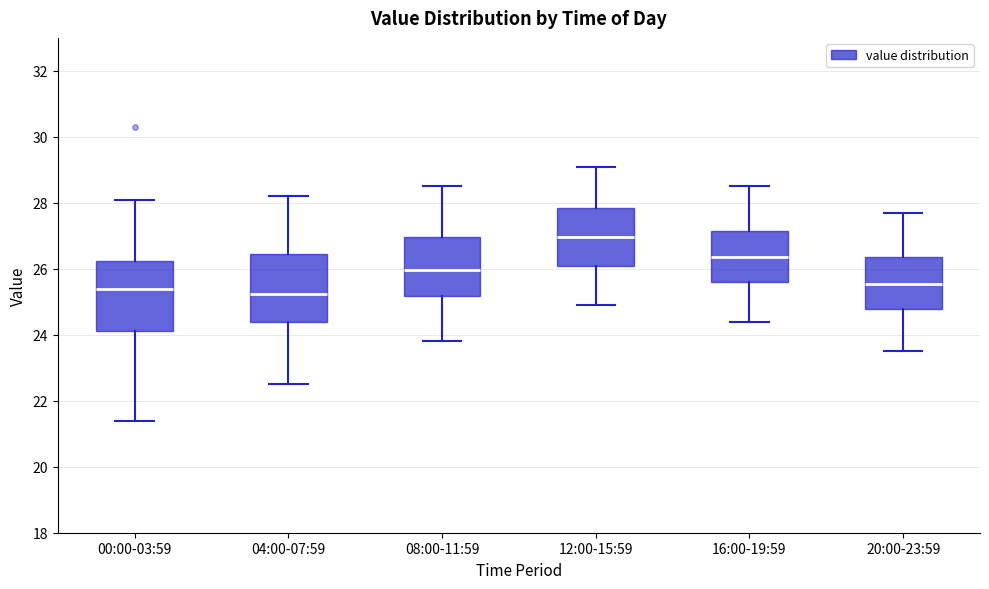

Which box's median line is the highest?

12:00-15:59